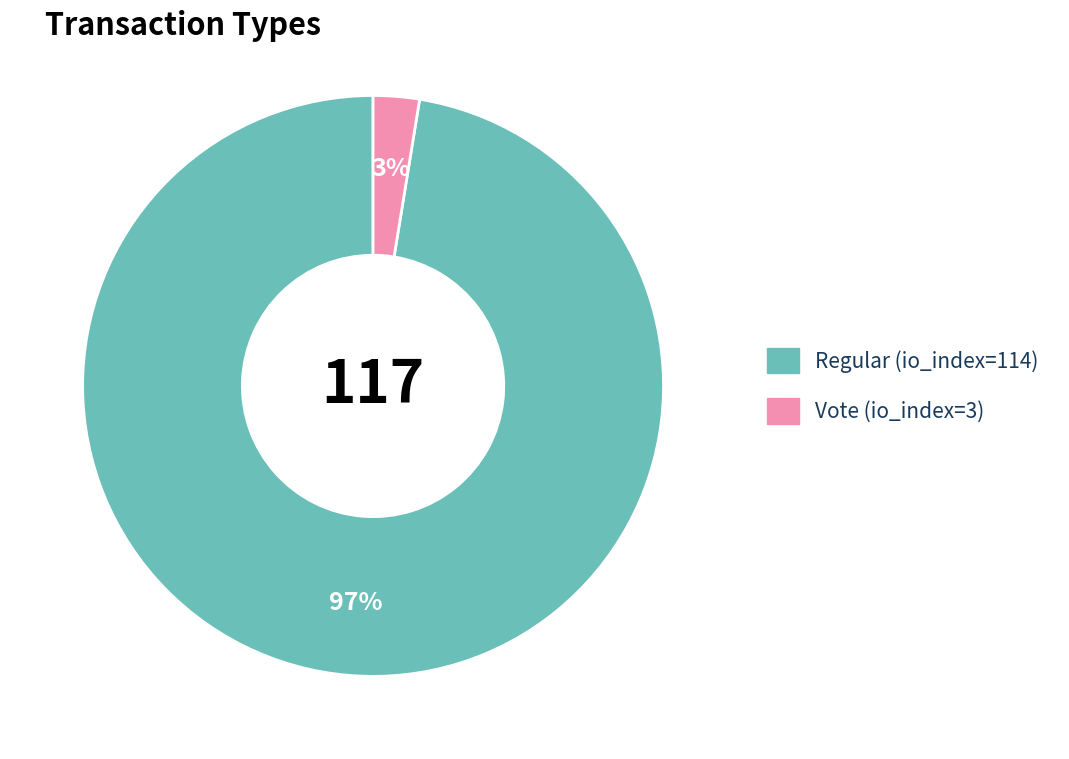

Rank the categories by value from lowest to highest.

Vote (io_index=3), Regular (io_index=114)